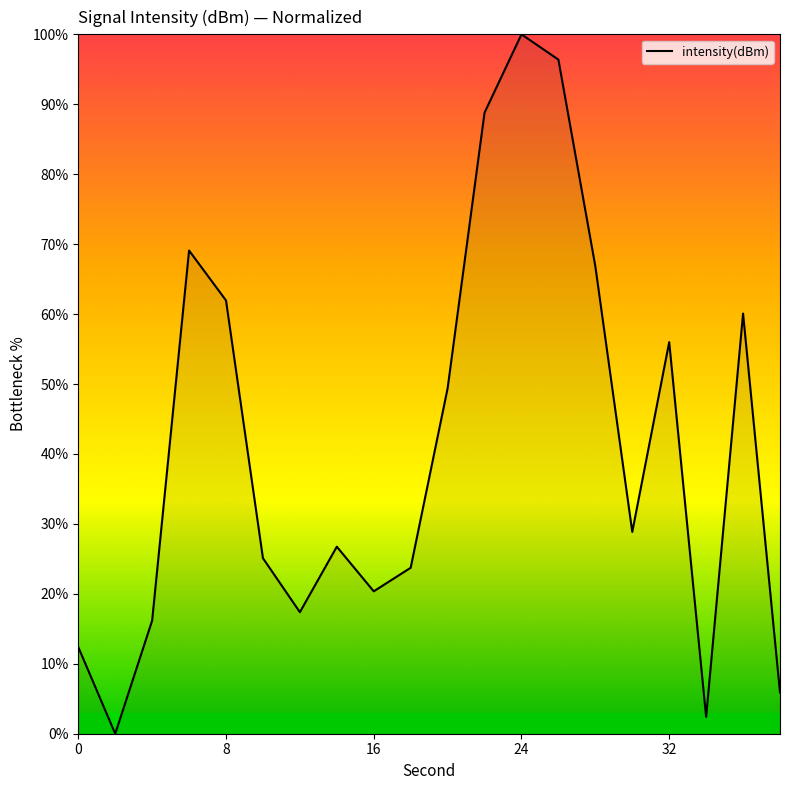

What is the difference between the maximum and minimum values?

100.0